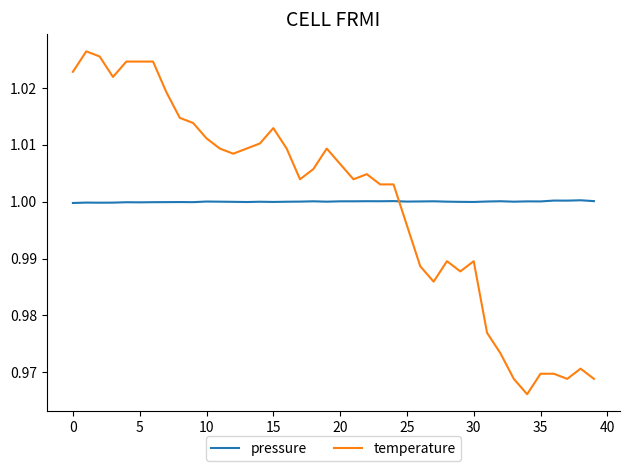

After their last crossing, which series has the higher values: temperature or pressure?

pressure